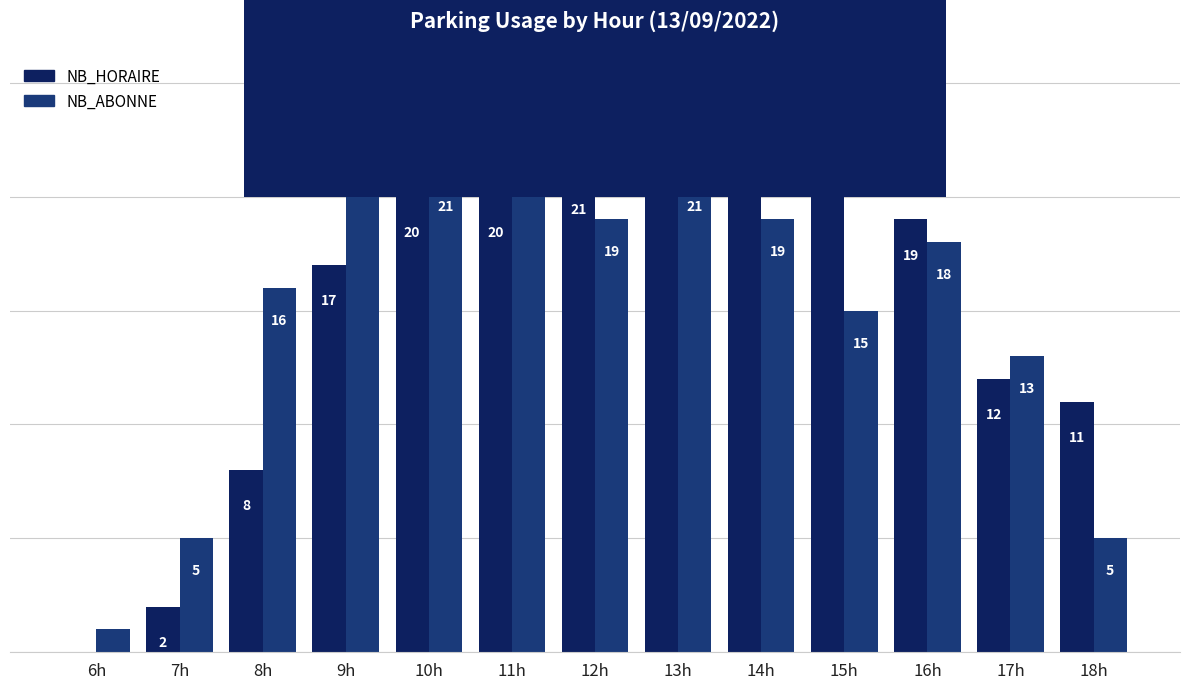

What is the greatest value displayed?

25